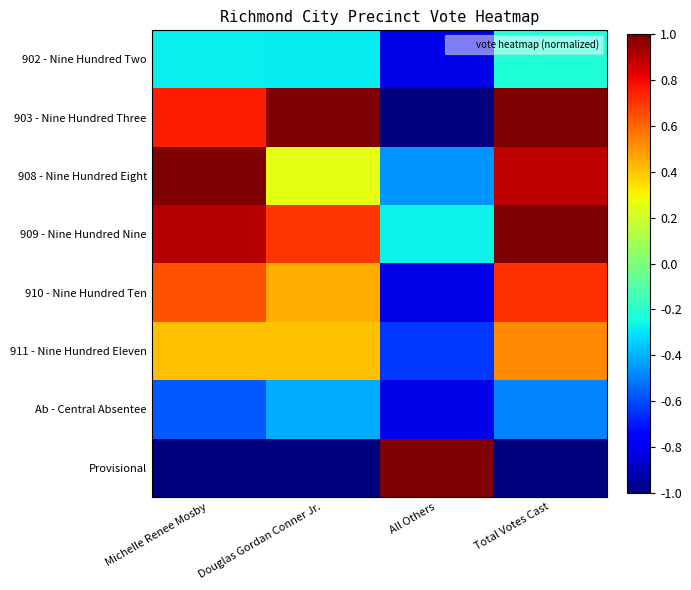

Reading right to left, extract all data points from this chart.

902 - Nine Hundred Two: Total Votes Cast=-0.2	All Others=-0.8	Douglas Gordan Conner Jr.=-0.3	Michelle Renee Mosby=-0.3
903 - Nine Hundred Three: Total Votes Cast=1.0	All Others=-1.0	Douglas Gordan Conner Jr.=1.0	Michelle Renee Mosby=0.8
908 - Nine Hundred Eight: Total Votes Cast=0.9	All Others=-0.5	Douglas Gordan Conner Jr.=0.3	Michelle Renee Mosby=1.0
909 - Nine Hundred Nine: Total Votes Cast=1.0	All Others=-0.3	Douglas Gordan Conner Jr.=0.7	Michelle Renee Mosby=0.9
910 - Nine Hundred Ten: Total Votes Cast=0.7	All Others=-0.8	Douglas Gordan Conner Jr.=0.5	Michelle Renee Mosby=0.6
911 - Nine Hundred Eleven: Total Votes Cast=0.5	All Others=-0.6	Douglas Gordan Conner Jr.=0.4	Michelle Renee Mosby=0.4
Ab - Central Absentee: Total Votes Cast=-0.5	All Others=-0.8	Douglas Gordan Conner Jr.=-0.4	Michelle Renee Mosby=-0.6
Provisional: Total Votes Cast=-1.0	All Others=1.0	Douglas Gordan Conner Jr.=-1.0	Michelle Renee Mosby=-1.0